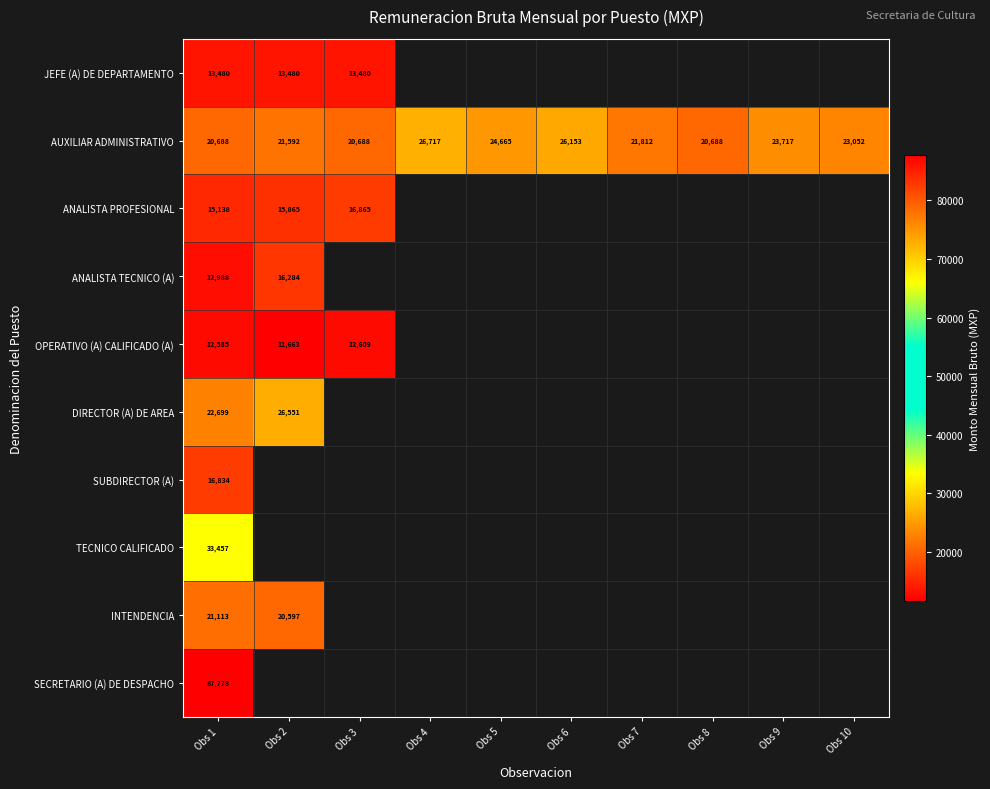

Rank the series at Obs 1 from highest to lowest value.

SECRETARIO (A) DE DESPACHO, TECNICO CALIFICADO, DIRECTOR (A) DE AREA, INTENDENCIA, AUXILIAR ADMINISTRATIVO, SUBDIRECTOR (A), ANALISTA PROFESIONAL, JEFE (A) DE DEPARTAMENTO, ANALISTA TECNICO (A), OPERATIVO (A) CALIFICADO (A)